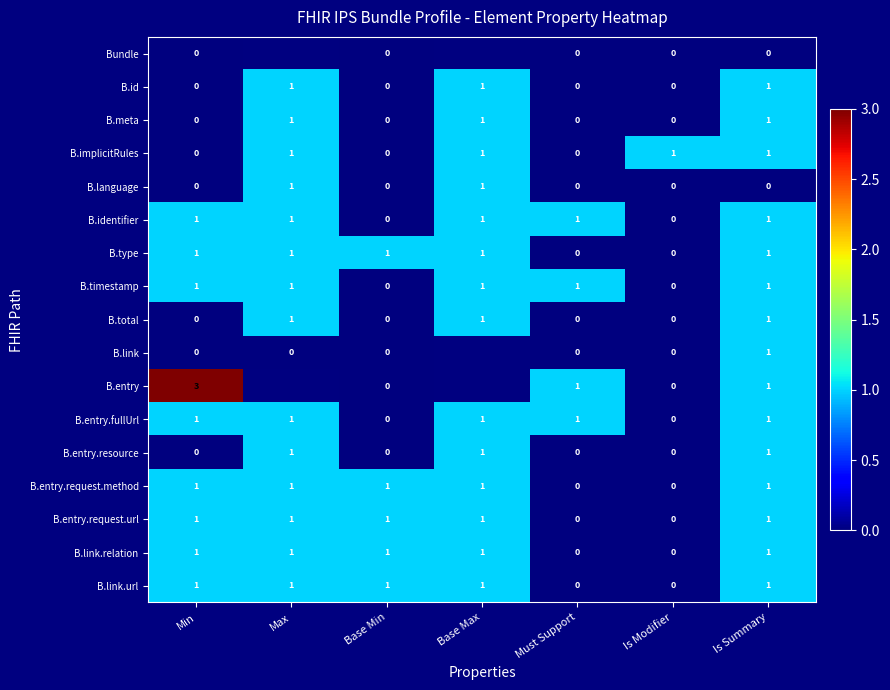

What is the difference between the highest and lowest values at Min?

3